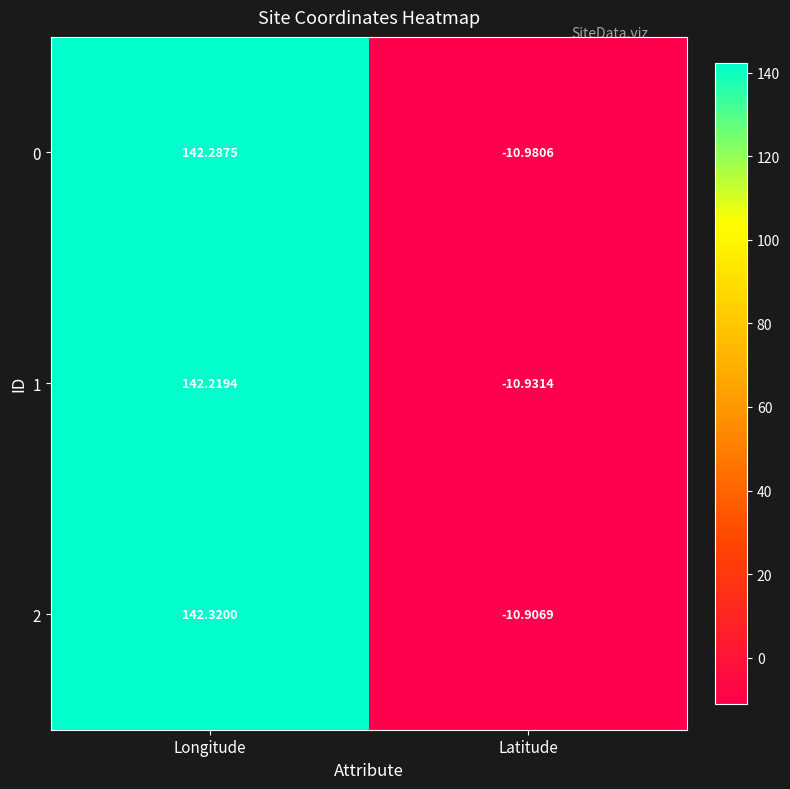

Which label corresponds to the largest value in the chart?

Longitude